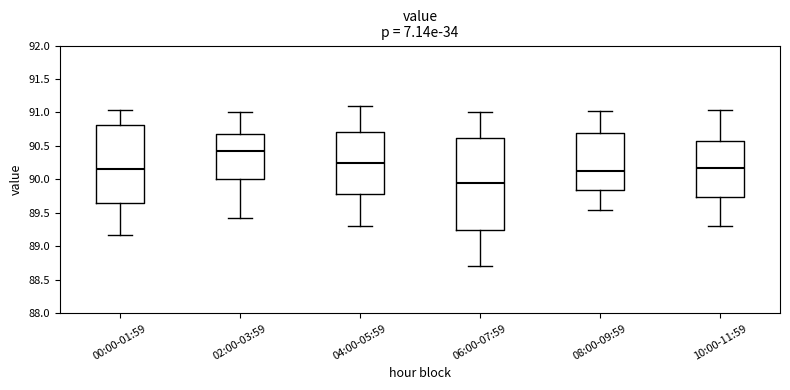

Where does the median line of the box for 10:00-11:59 sit on the y-axis? The values are not printed on the chart, so give them approximately, as read against the axis.

90.15